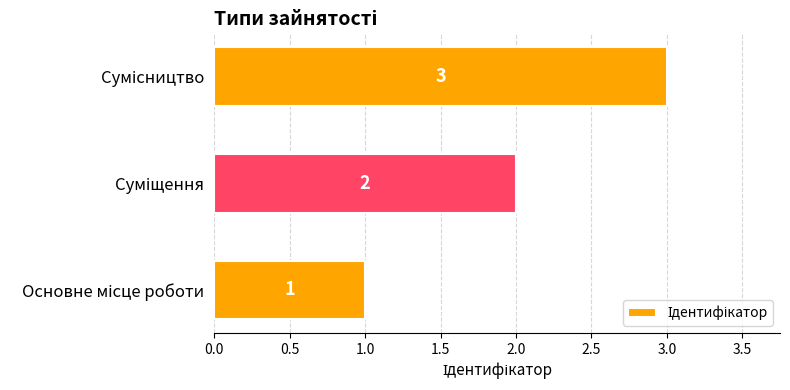

What is the maximum value shown in the chart?

3